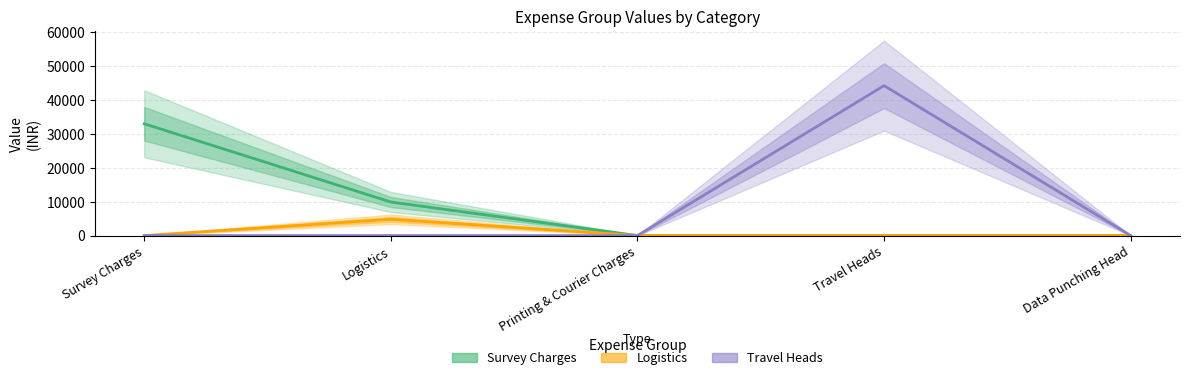

How many interior local peaks does the Travel Heads series have?

1